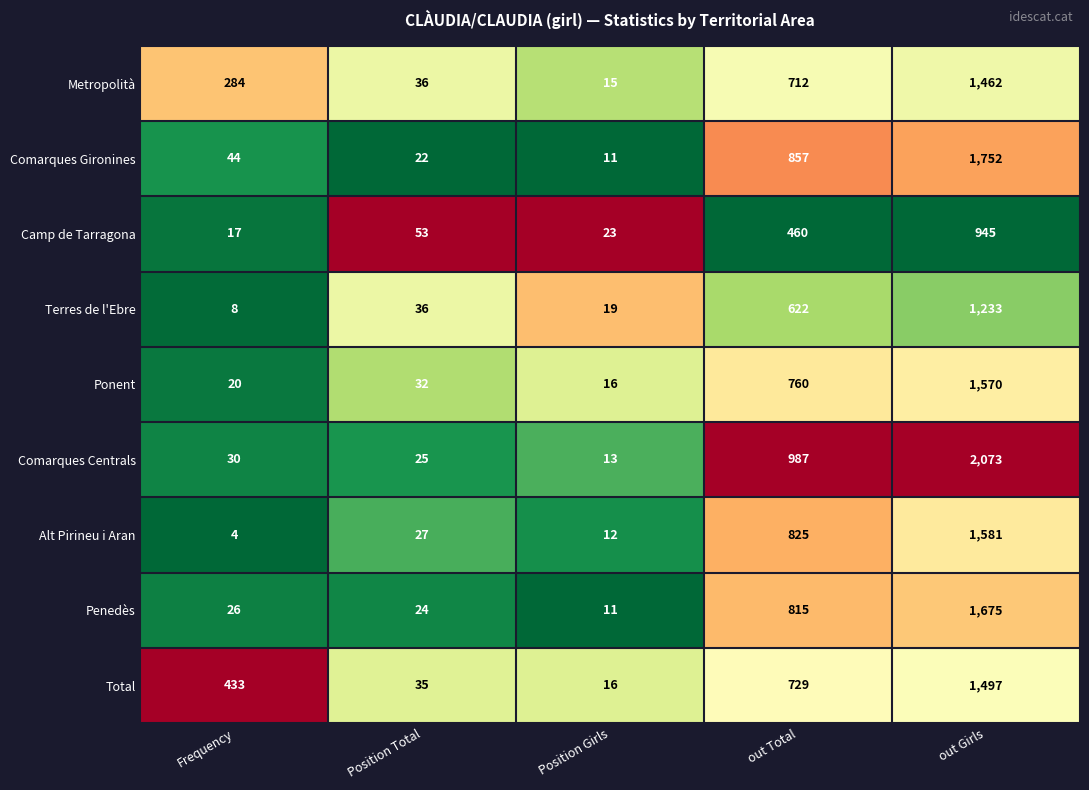

True or false: Terres de l'Ebre has a value of 8 at Frequency.

True